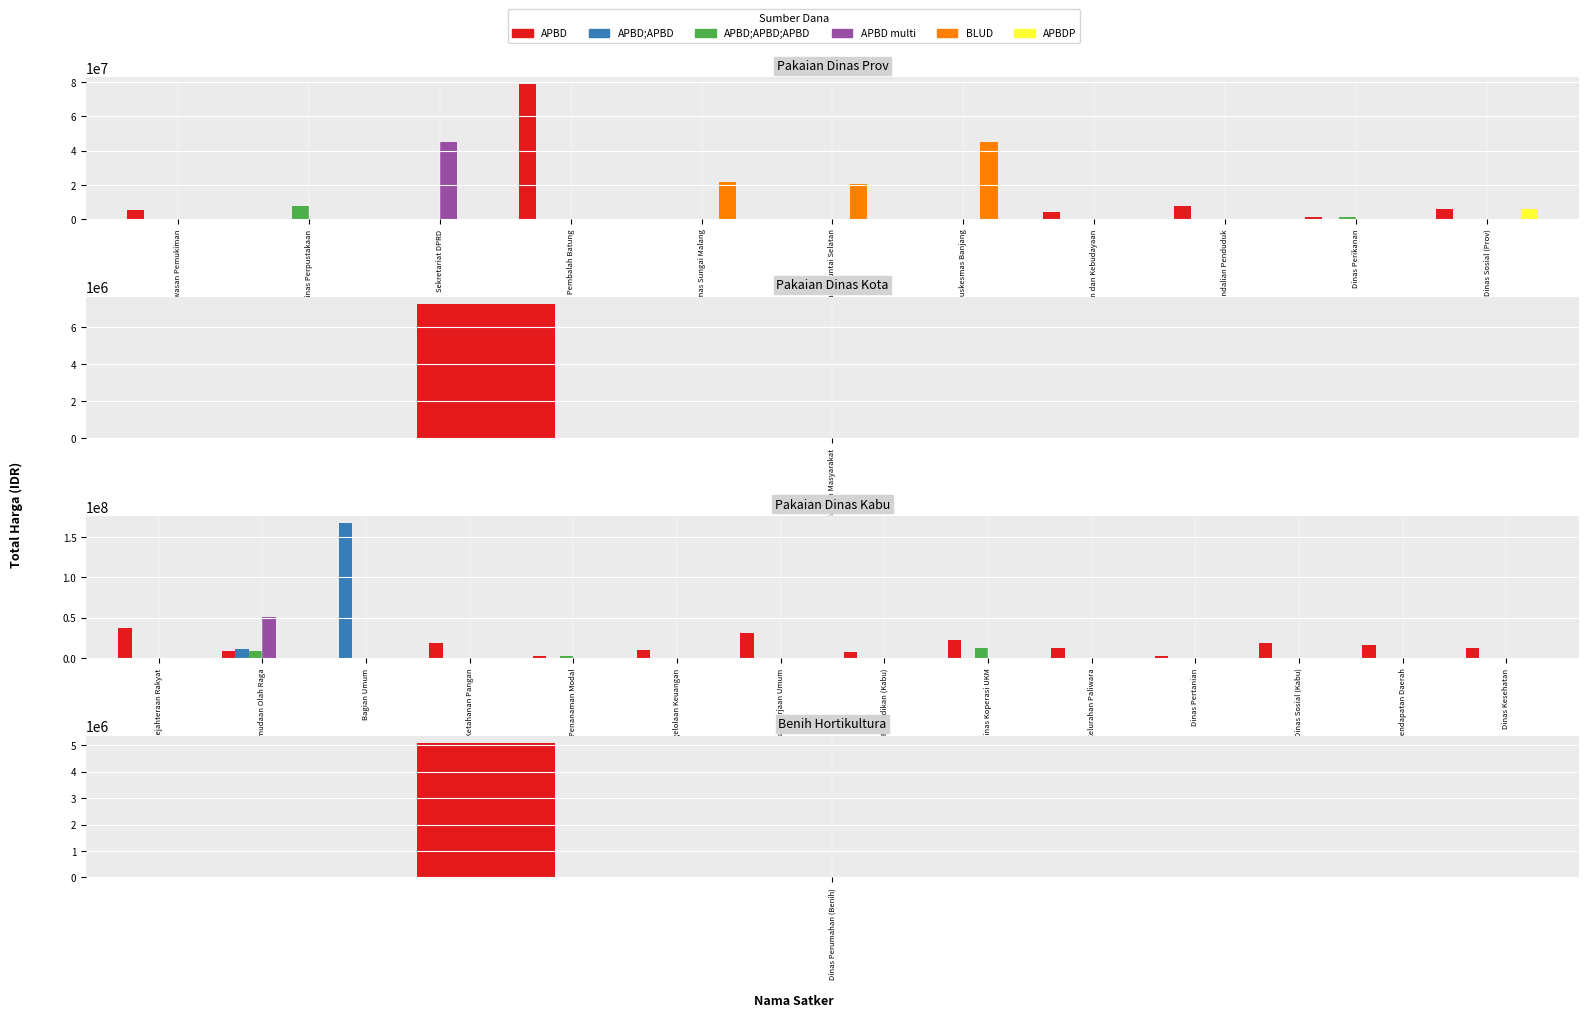

The BLUD series shows 0 at Dinas Kesehatan. True or false?

True